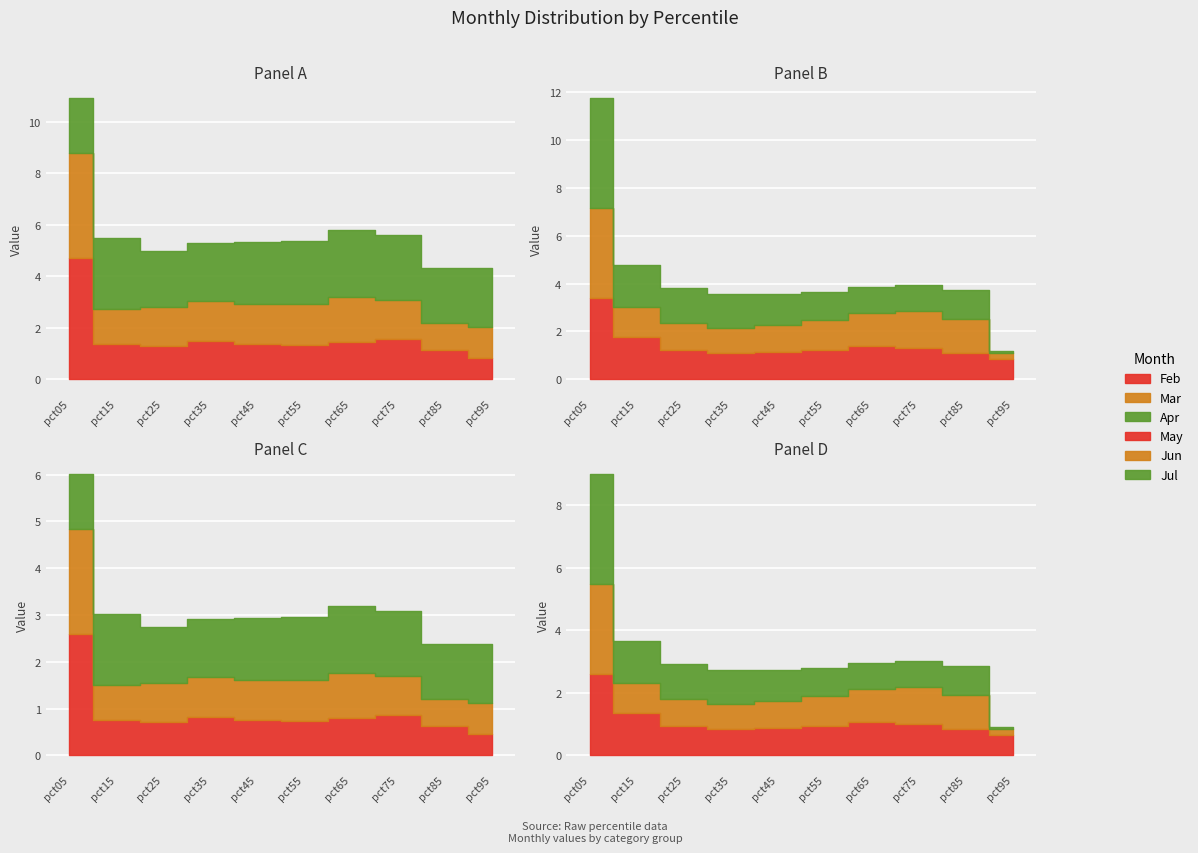

Where do Apr and Jun first cross each other?

pct05 and pct15